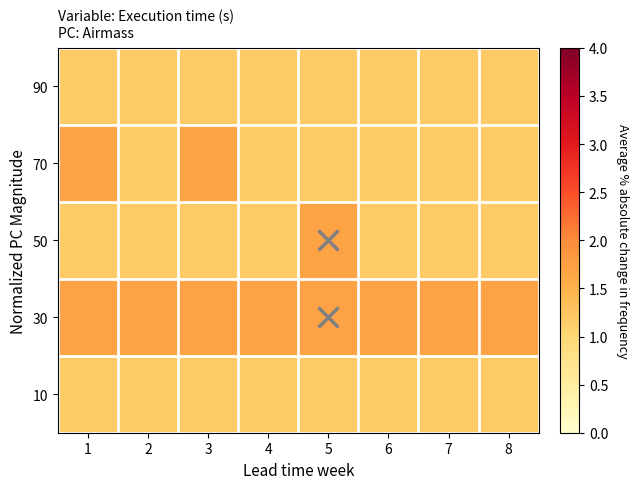

What is the greatest value displayed?

1.7